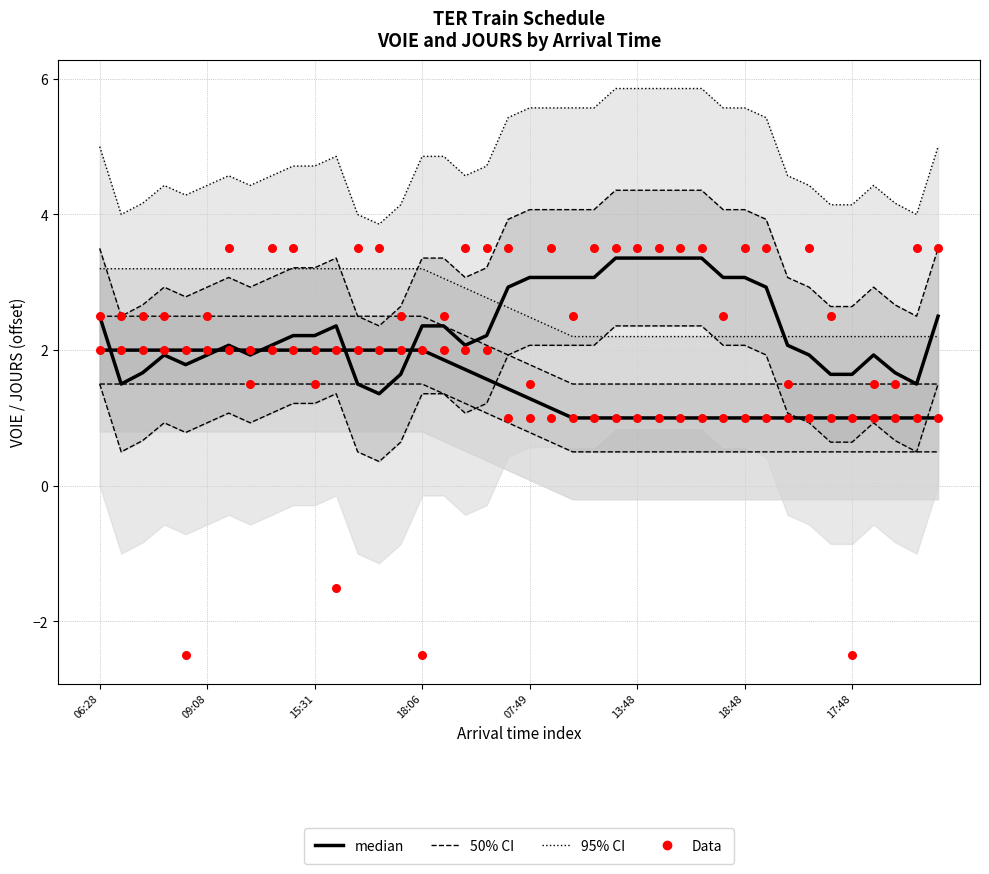

Is the value of Data at 39 greater than the value of median at 34?

No